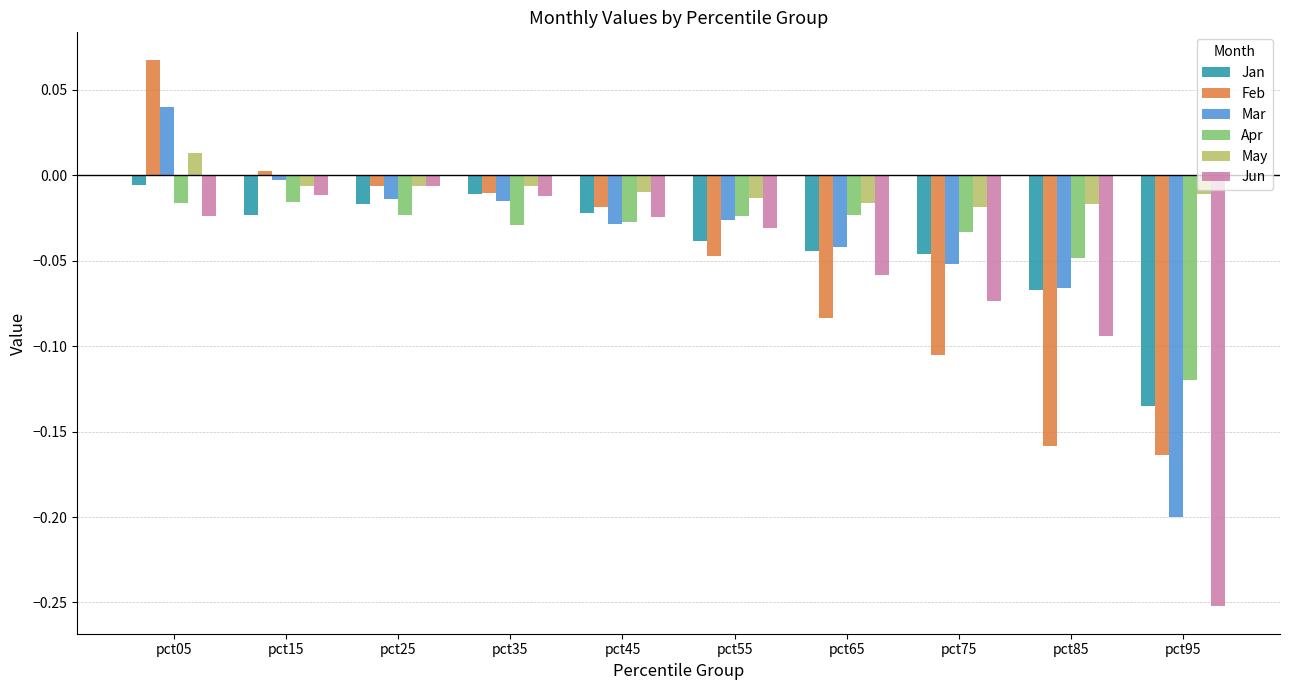

How many distinct data groups are displayed?

6